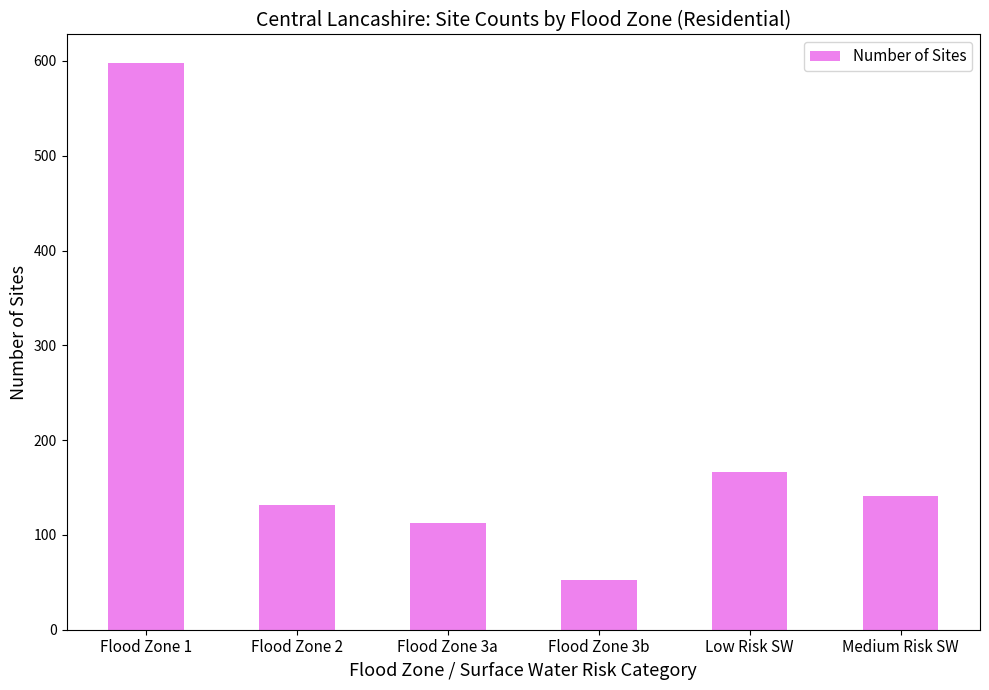

True or false: the data shows 156 at Flood Zone 1.

False